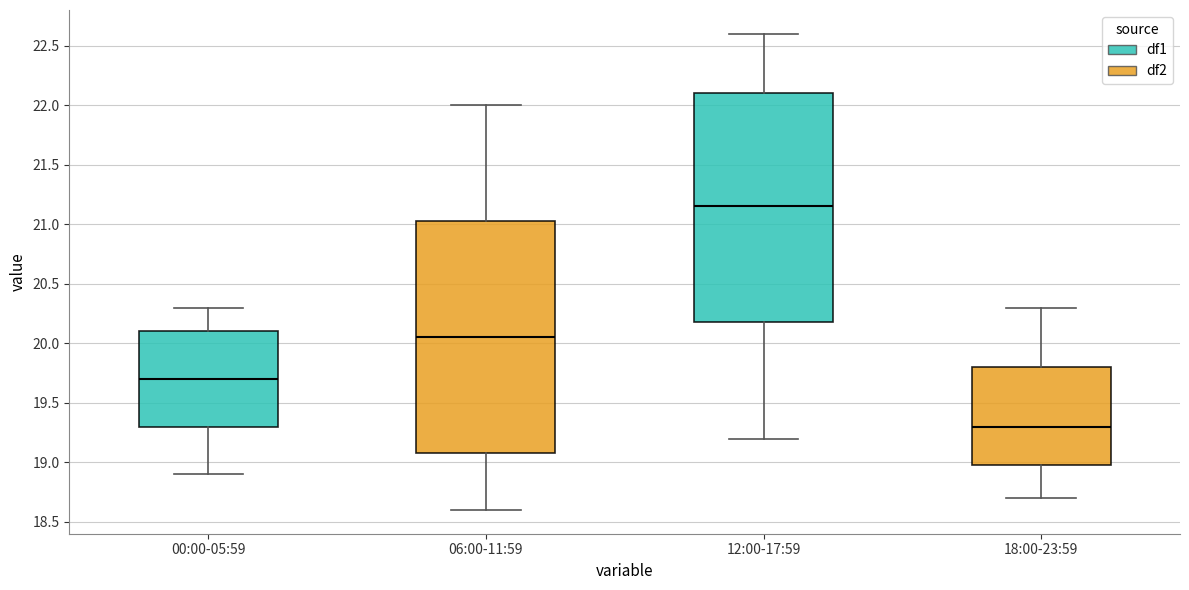

Where is the lower edge of the box for 06:00-11:59 on the y-axis? The values are not printed on the chart, so give them approximately, as read against the axis.

19.10